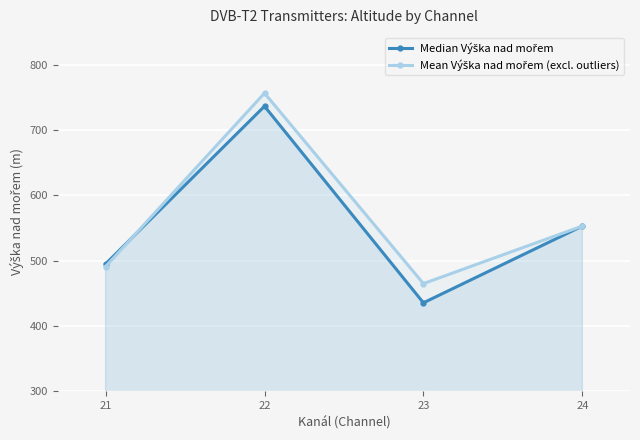

At how many categories does at least one series exceed 474?

3